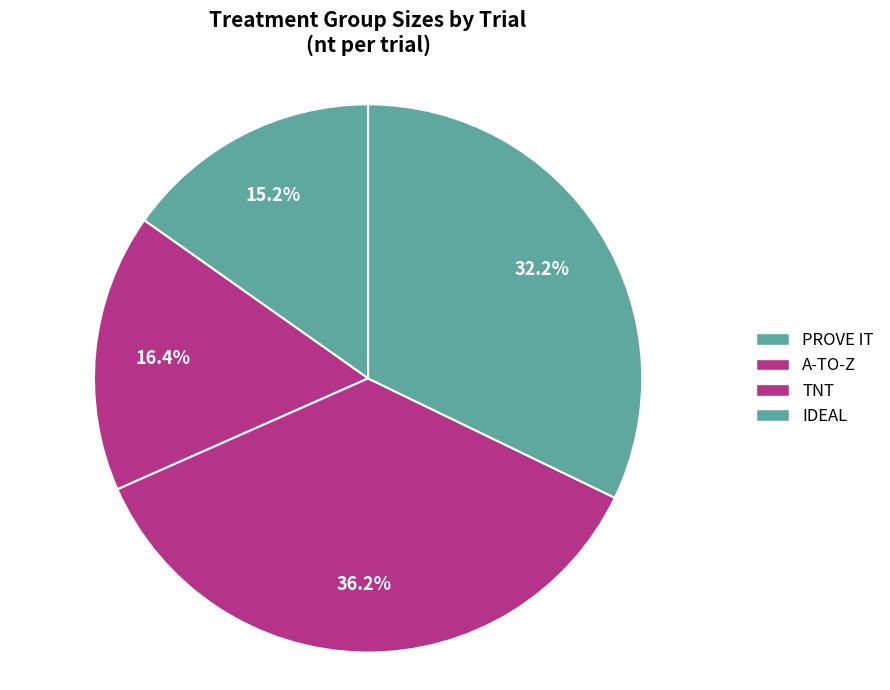

How many slices are in this pie chart?

4